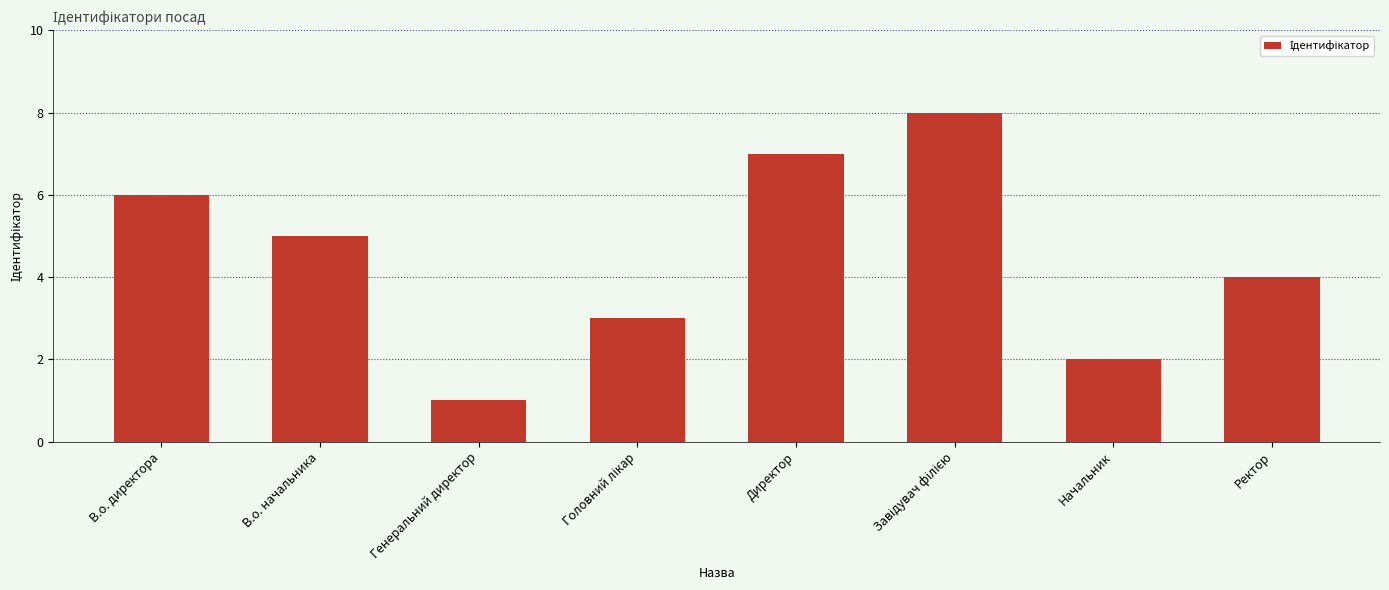

What is the approximate value at Начальник?

2